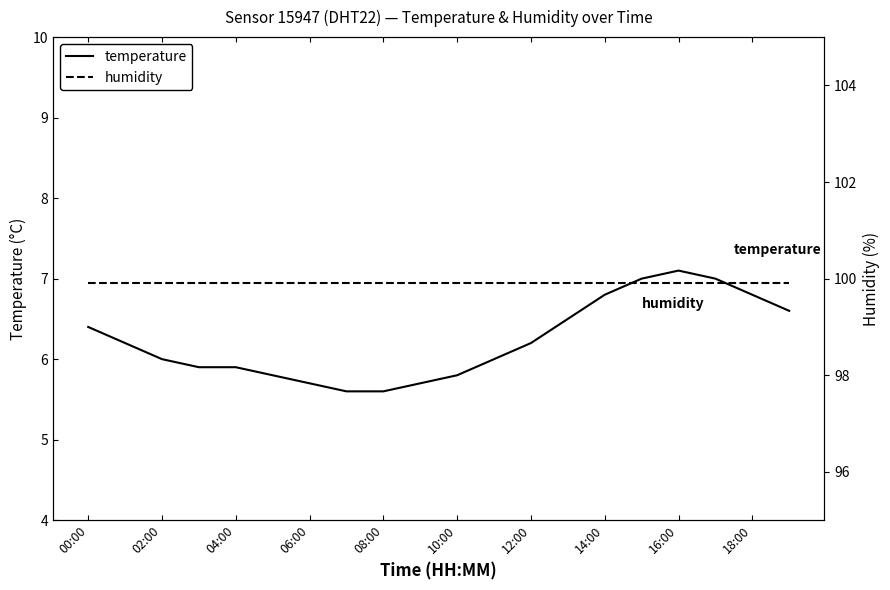

The temperature series shows 5.7 at 06:00. True or false?

True